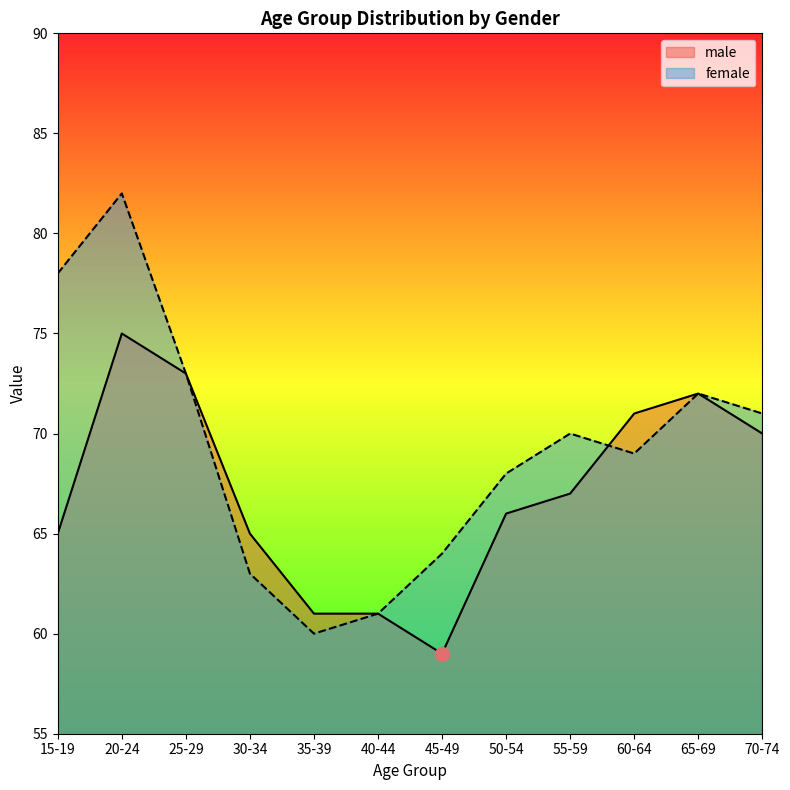

Rank the series by their maximum value, from highest to lowest.

female, male